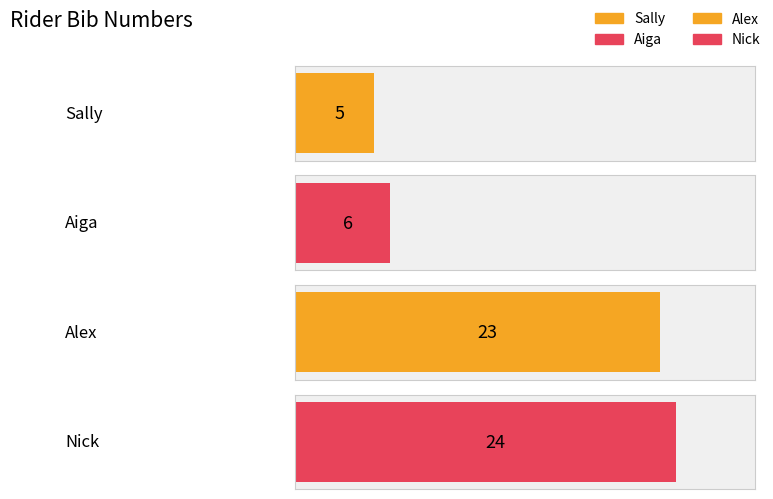

Reading left to right, what are all the values shown in this chart?

Sally=5	Aiga=6	Alex=23	Nick=24